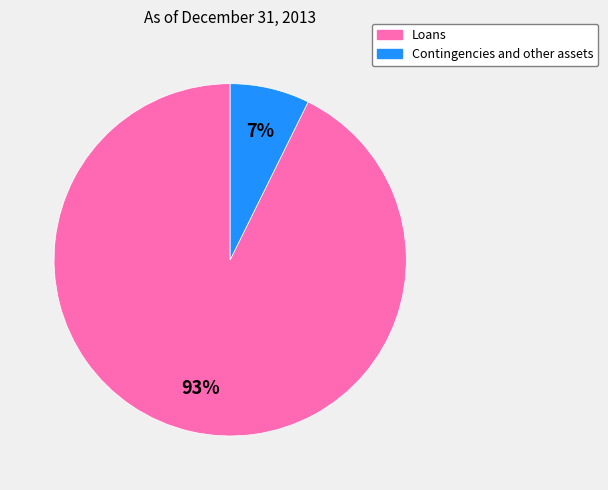

Is Contingencies and other assets the majority of the pie?

No